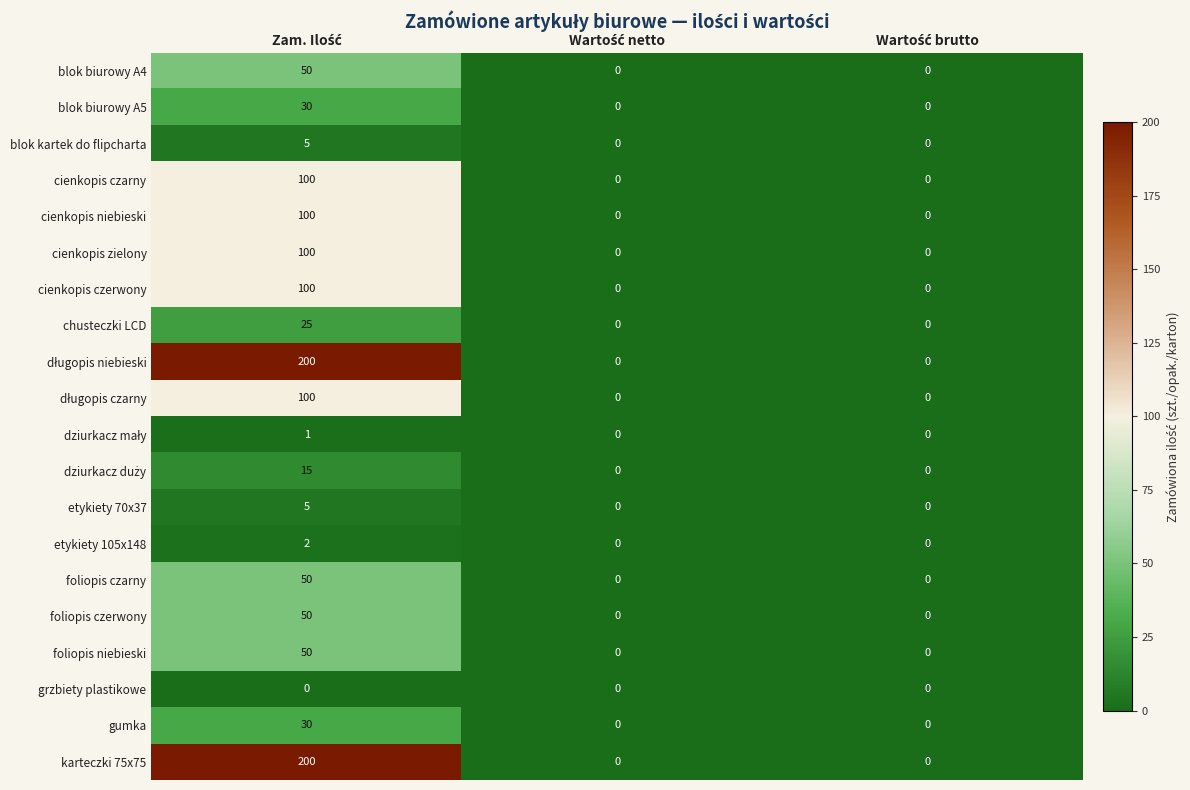

Count the blok biurowy A4 values in the range 0 to 50.

3